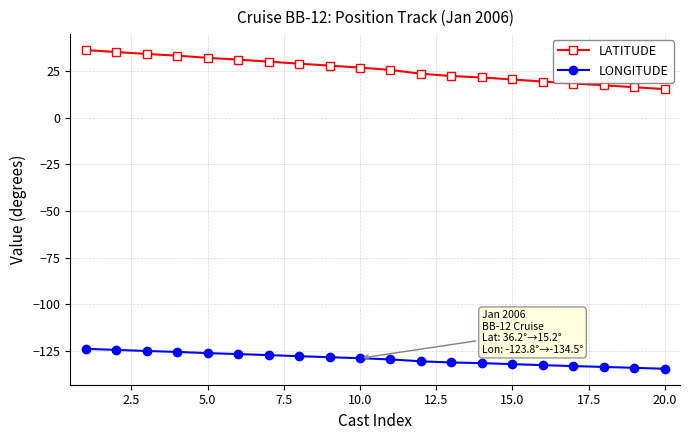

How many distinct data groups are displayed?

2